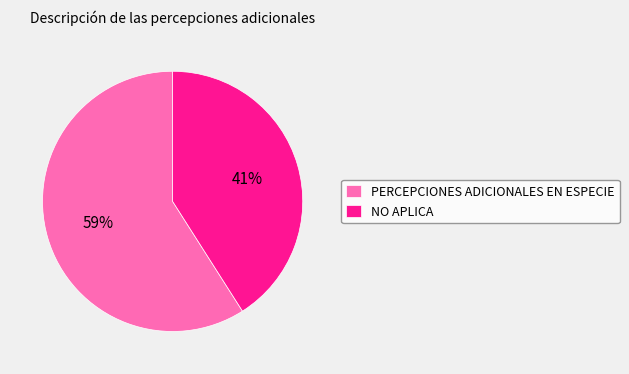

To the nearest percent, what is the average slice percentage?

50%